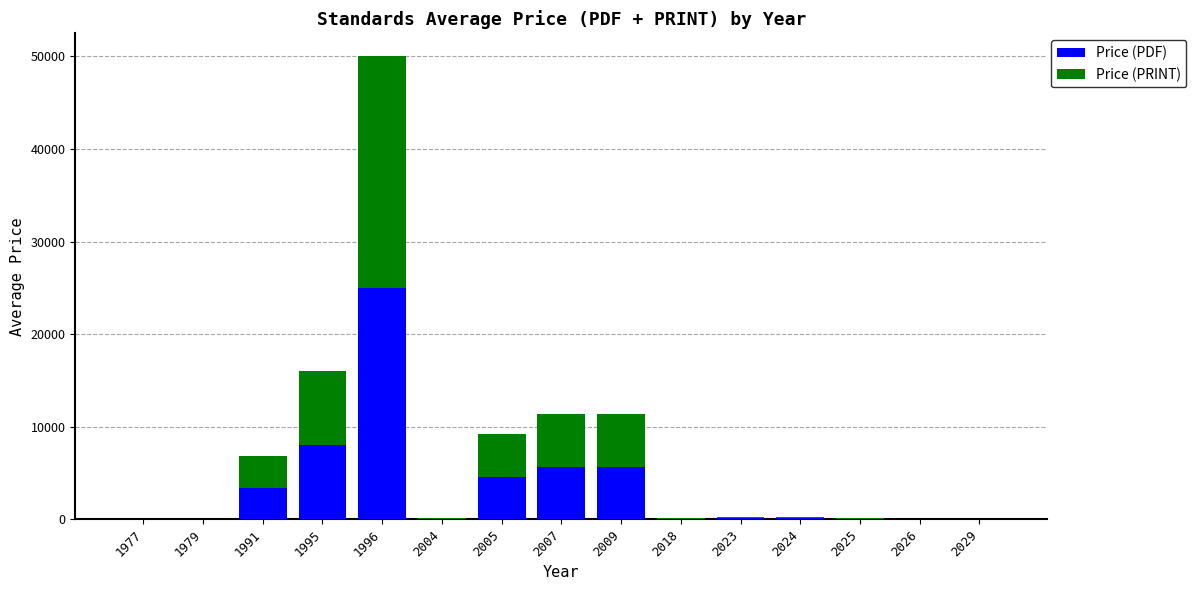

Is it true that Price (PDF) equals 43.0 at 1979?

True